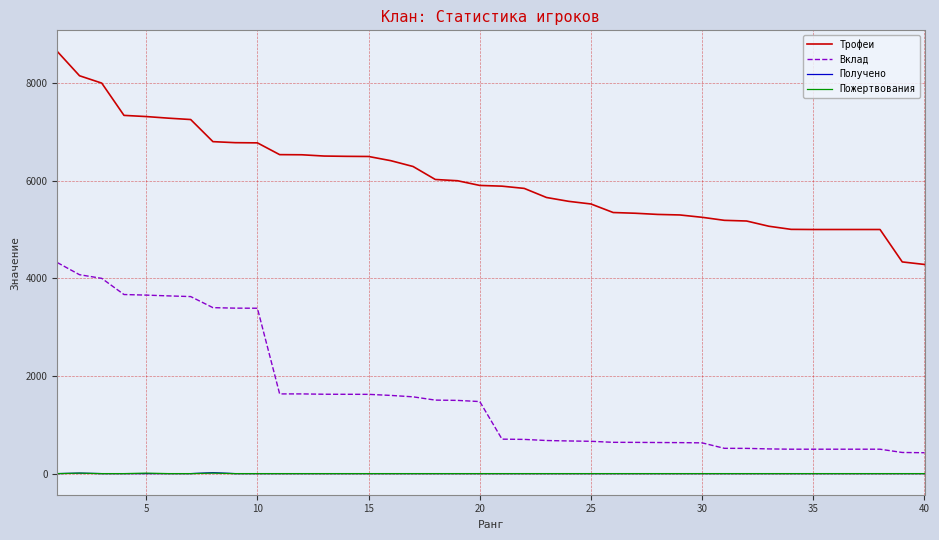

True or false: Получено and Трофеи cross at least once.

False